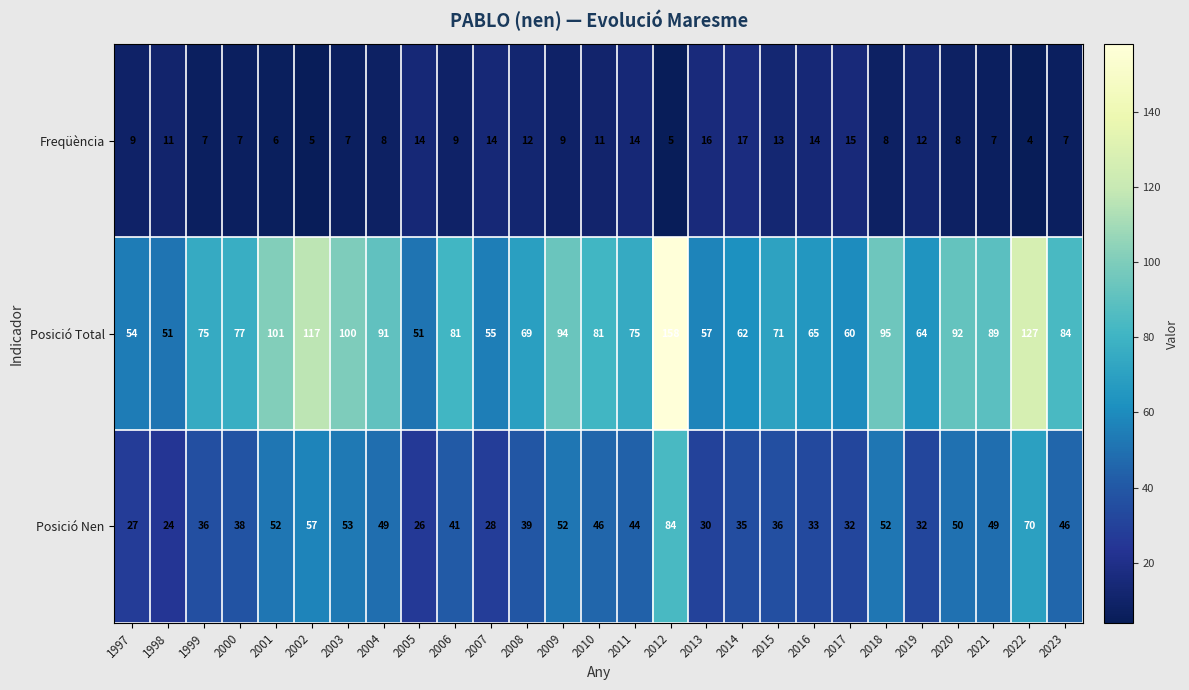

At which category does the chart reach its peak across all series?

2012